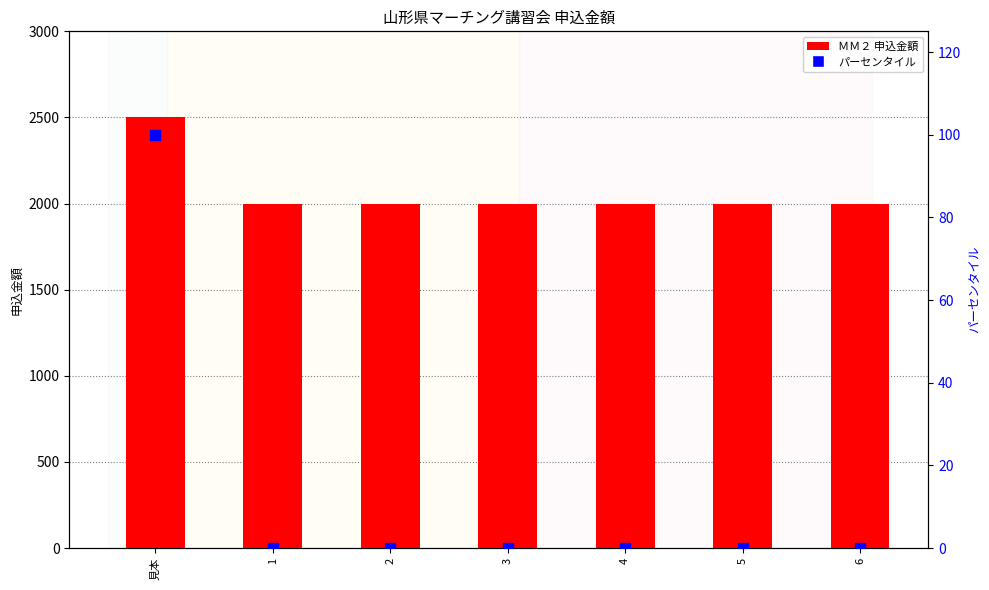

At how many categories does at least one series exceed 742?

7